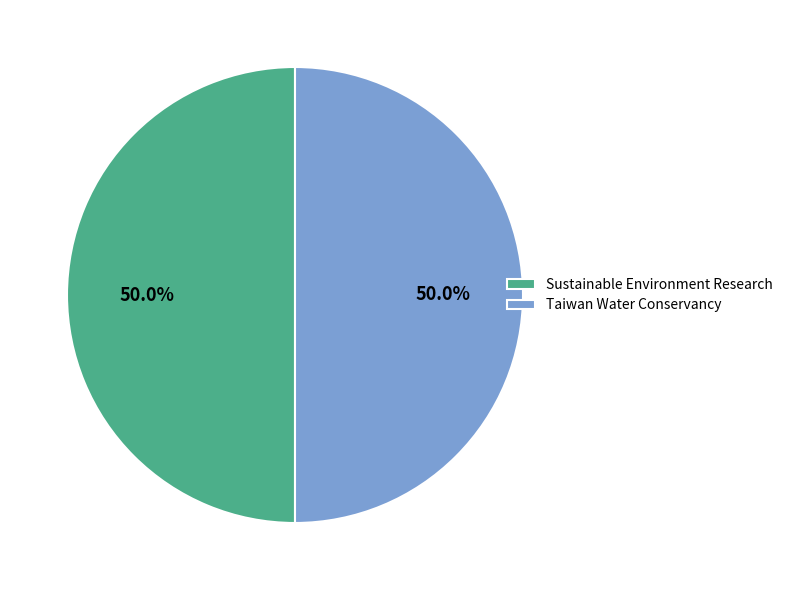

Do Sustainable Environment Research and Taiwan Water Conservancy together represent more than half of the pie?

Yes